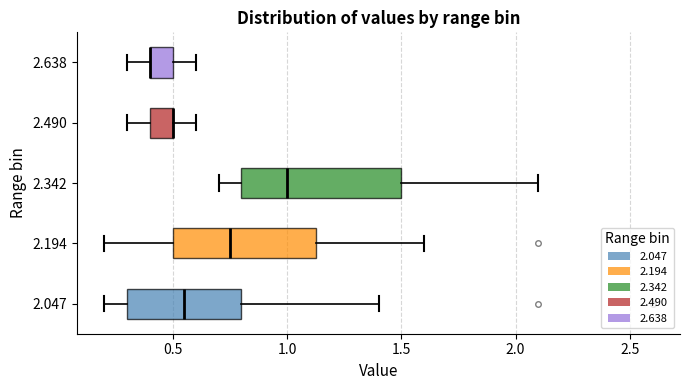

Reading bottom to top, read every box against the x-axis: the position of its median line, the range the box covers, and the ends of its whiskers. The values are not printed on the chart, so give them approximately, as read against the axis.

2.047: median 0.55, box 0.30 to 0.80, whiskers 0.20 to 1.40
2.194: median 0.75, box 0.50 to 1.15, whiskers 0.20 to 1.60
2.342: median 1.00, box 0.80 to 1.50, whiskers 0.70 to 2.10
2.490: median 0.50 (drawn on the box's right edge), box 0.40 to 0.50, whiskers 0.30 to 0.60
2.638: median 0.40 (drawn on the box's left edge), box 0.40 to 0.50, whiskers 0.30 to 0.60